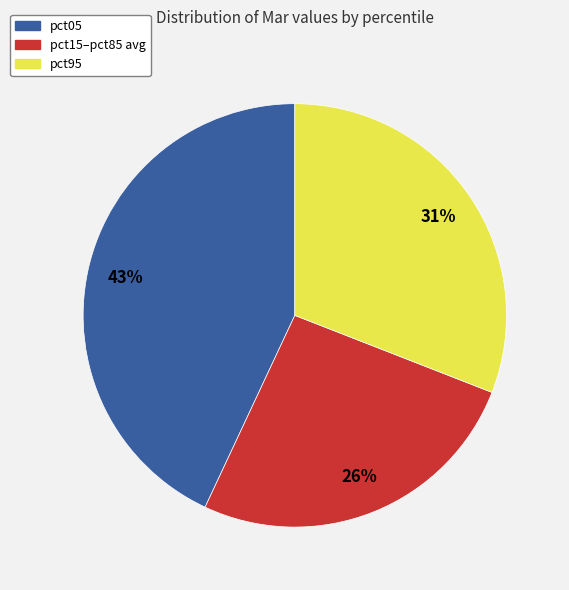

Does any single category account for the majority?

No